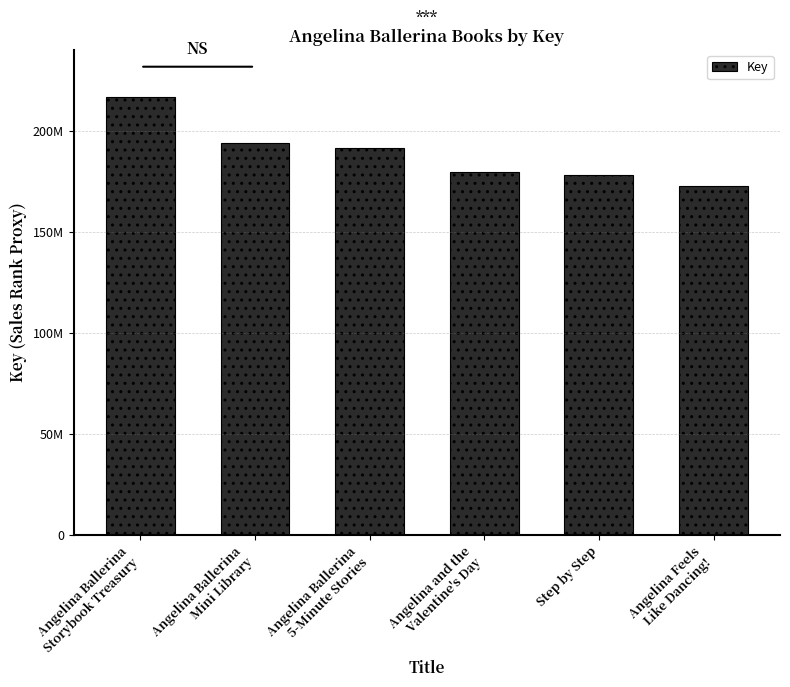

Which category has the highest value across all series?

Angelina Ballerina
Storybook Treasury